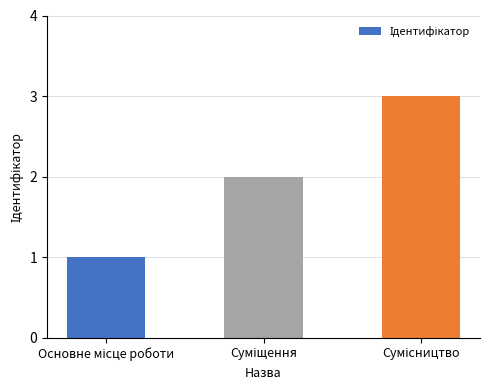

How many values are below 2?

1